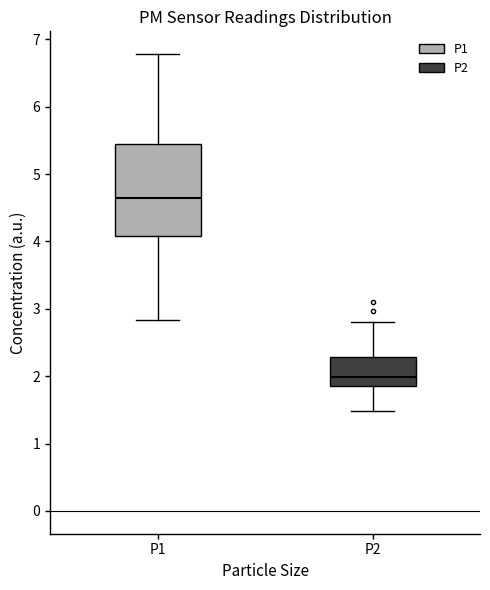

Where is the upper edge of the box for P2 on the y-axis? The values are not printed on the chart, so give them approximately, as read against the axis.

2.3